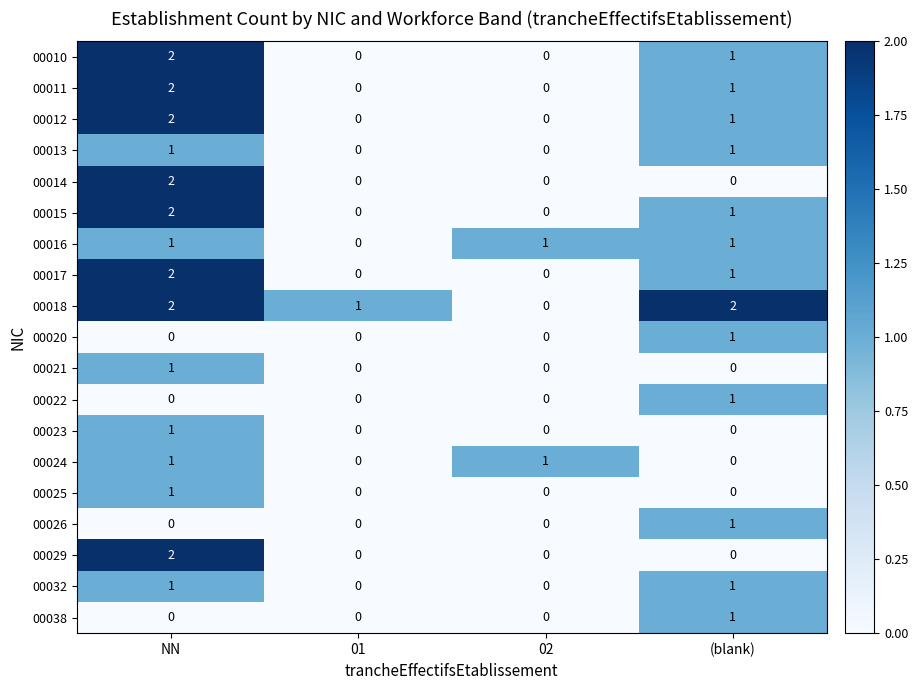

What is the difference between the highest and lowest values at 02?

1